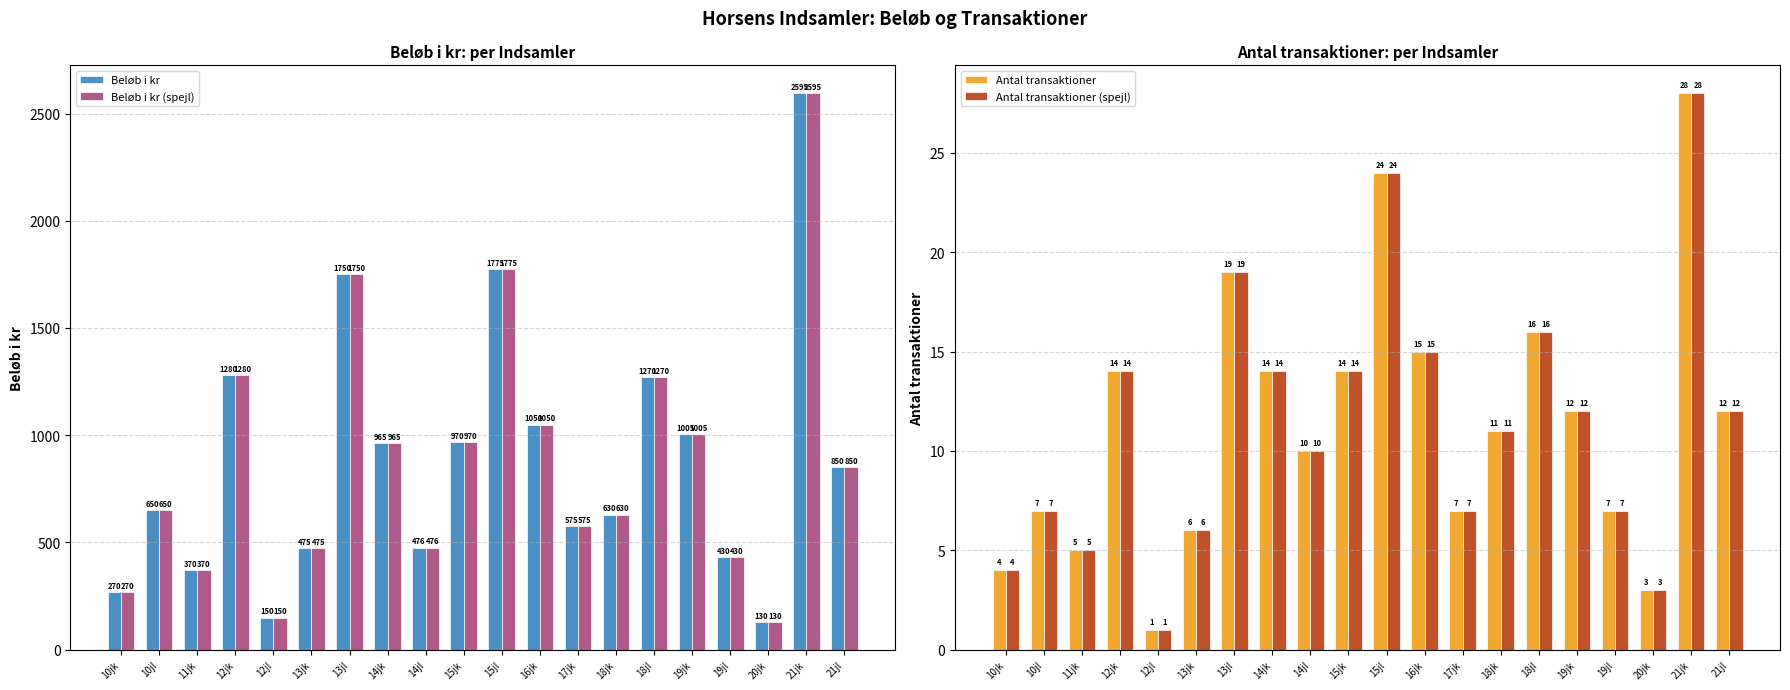

Where does the Beløb i kr series first go above 850?

12jk